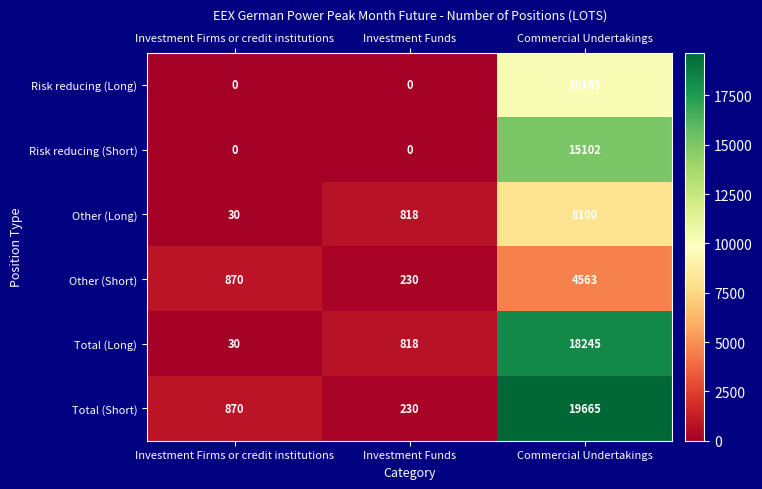

Reading left to right, list all the values displayed in this chart.

Risk reducing (Long): 0	0	10145
Risk reducing (Short): 0	0	15102
Other (Long): 30	818	8100
Other (Short): 870	230	4563
Total (Long): 30	818	18245
Total (Short): 870	230	19665